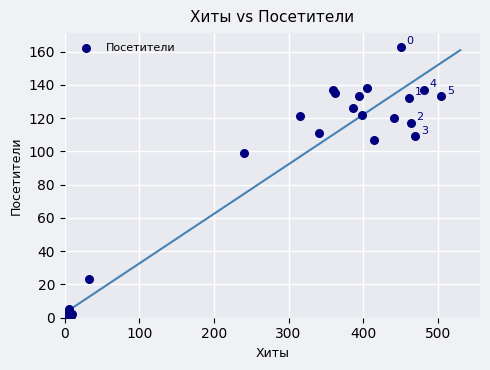

What Y value in the scatter plot is closest to 82?

99